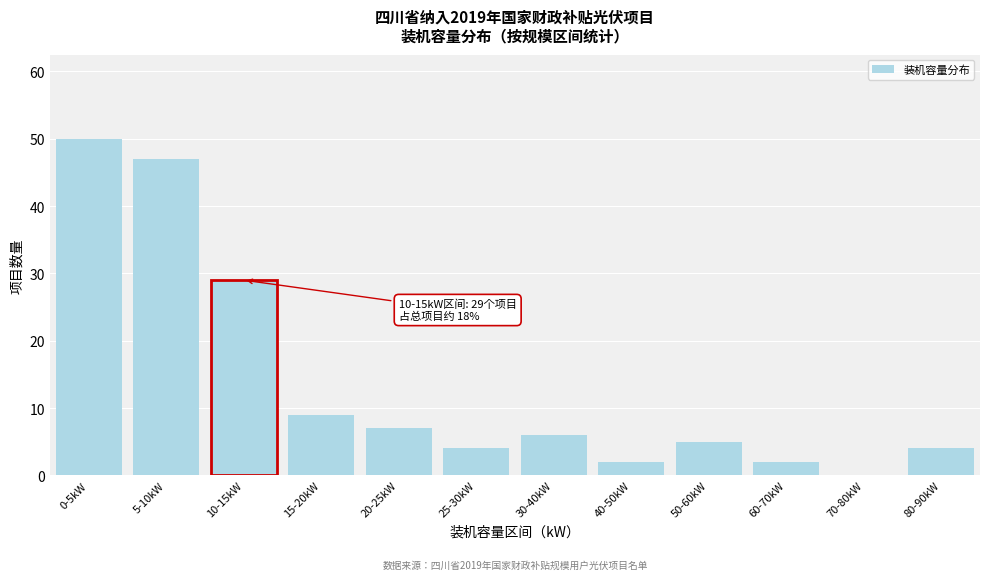

Reading left to right, transcribe all the data shown in this chart.

0-5kW=50	5-10kW=47	10-15kW=29	15-20kW=9	20-25kW=7	25-30kW=4	30-40kW=6	40-50kW=2	50-60kW=5	60-70kW=2	70-80kW=0	80-90kW=4